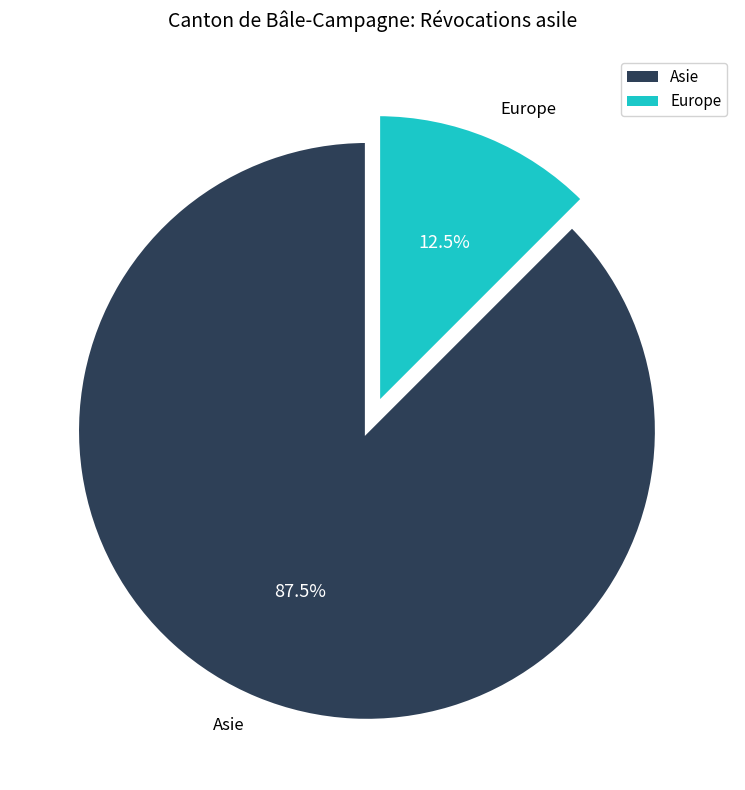

Does any single category account for the majority?

Yes